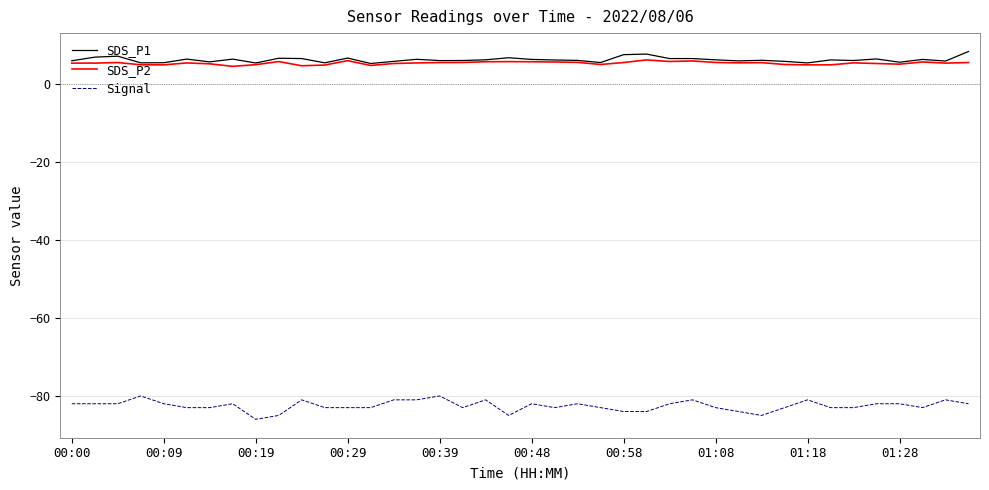

What are all the series names shown in the legend?

SDS_P1, SDS_P2, Signal